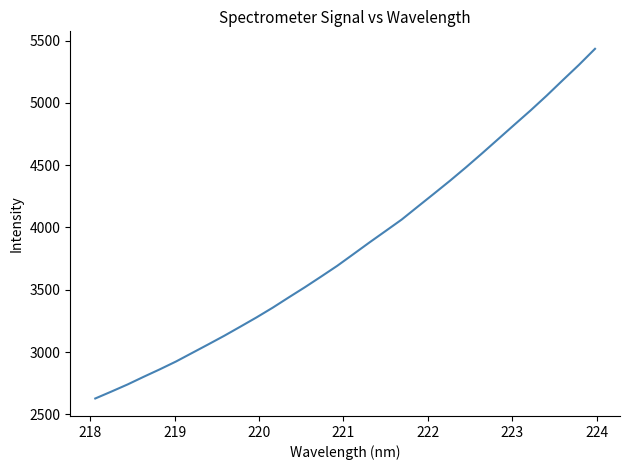

What is the difference between the maximum and minimum values?

2806.1